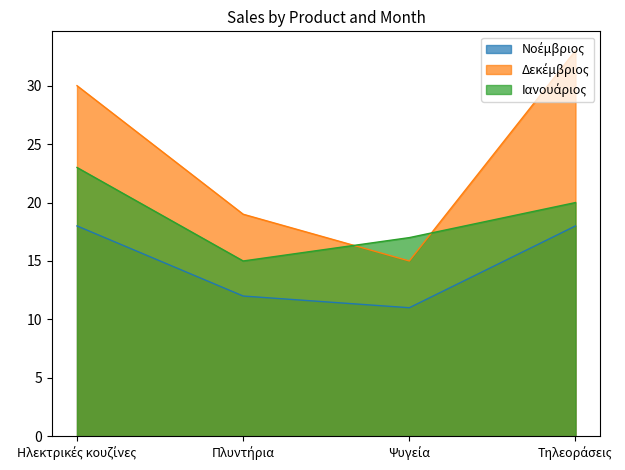

List the series in order of their overall mean, lowest first.

Νοέμβριος, Ιανουάριος, Δεκέμβριος